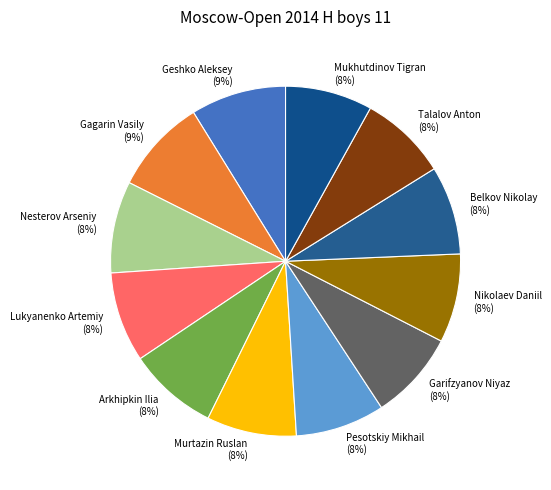

Does Mukhutdinov Tigran account for over 50% of the chart?

No